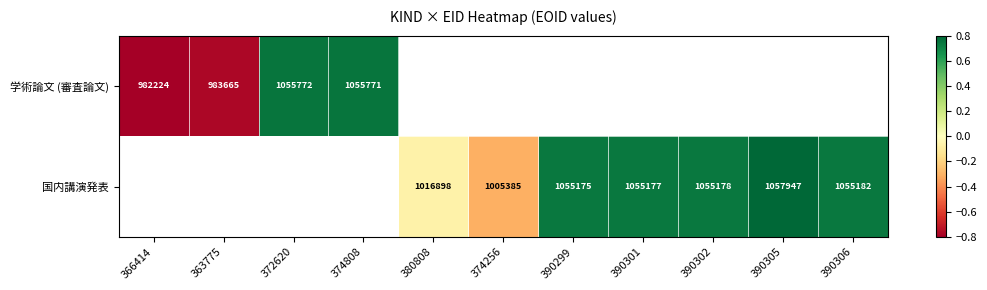

Which has a higher value, 363775 or 372620?

372620